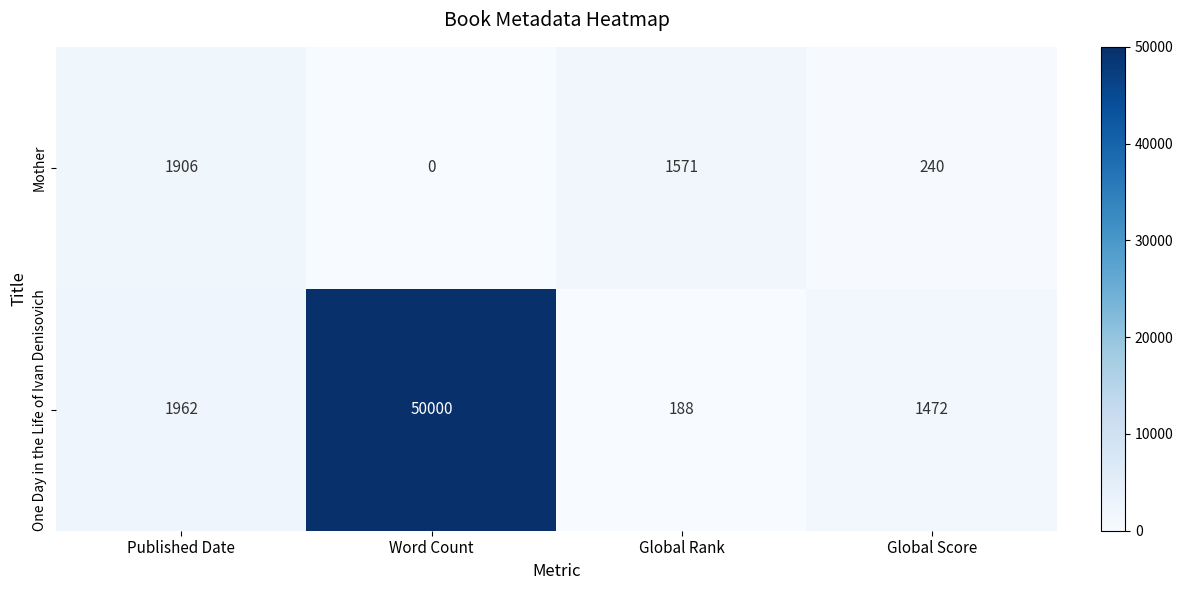

What is the sum of all Mother values?

3717